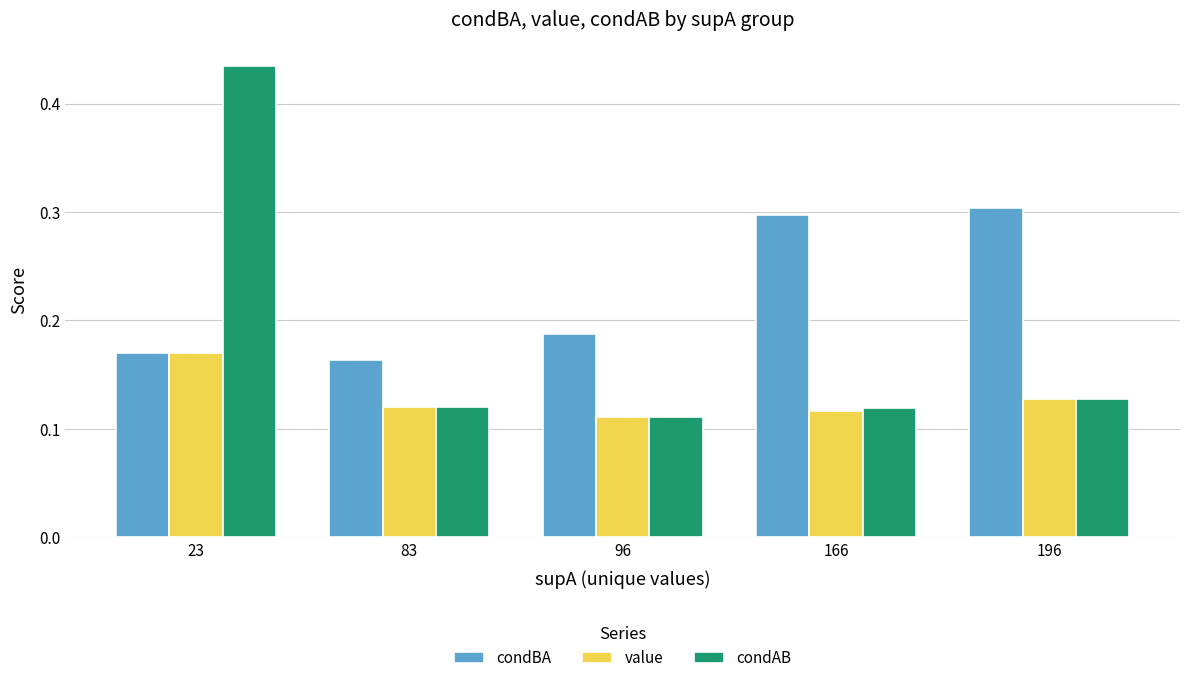

How many bars are there in total?

15